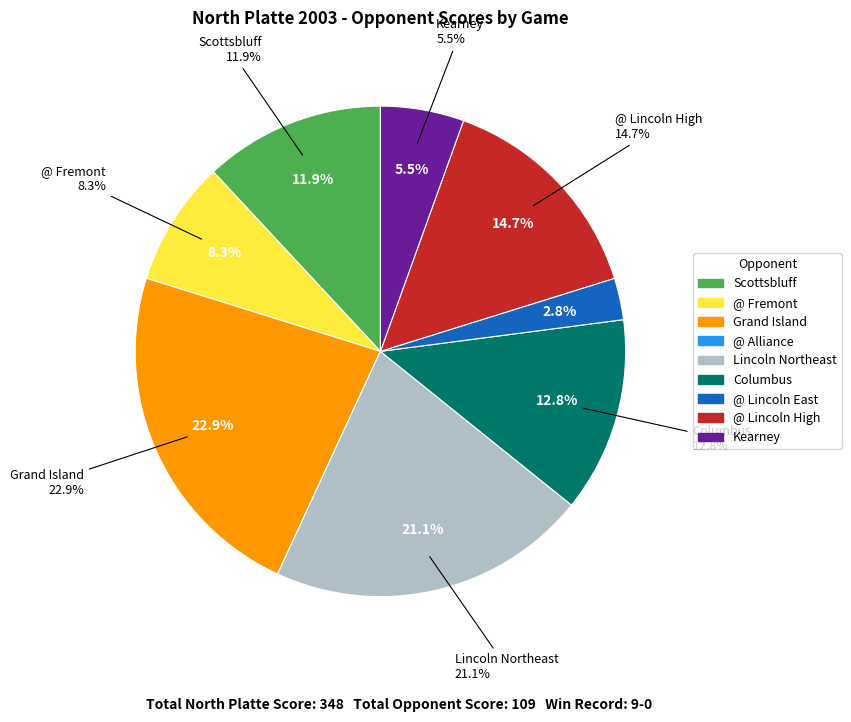

Which category has the biggest portion of the pie?

Grand Island